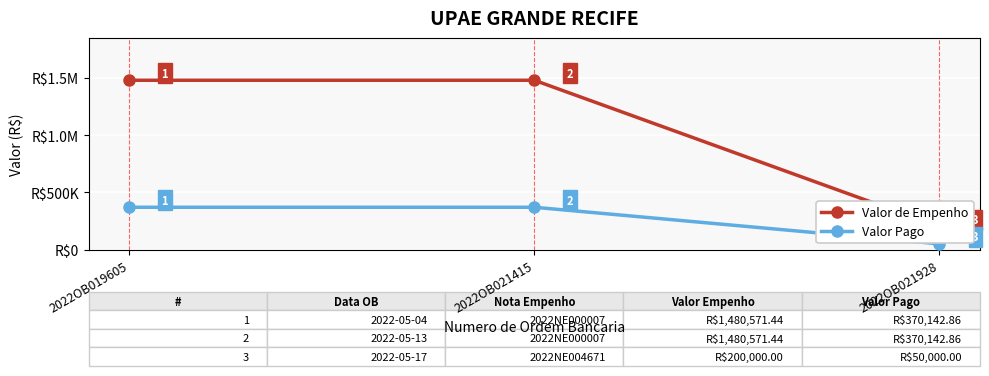

Which series has the widest spread of values?

Valor de Empenho